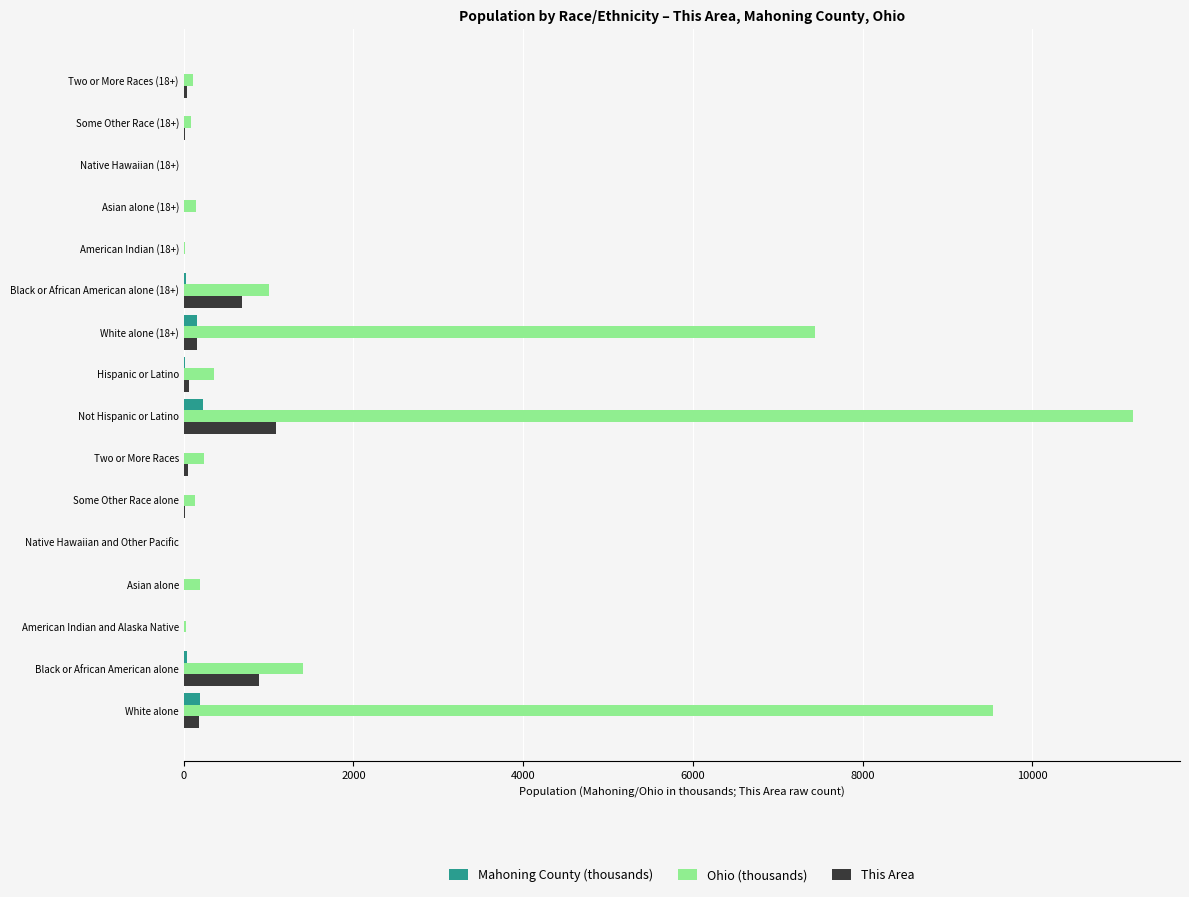

Is the value of This Area at Native Hawaiian (18+) greater than the value of Ohio (thousands) at Not Hispanic or Latino?

No